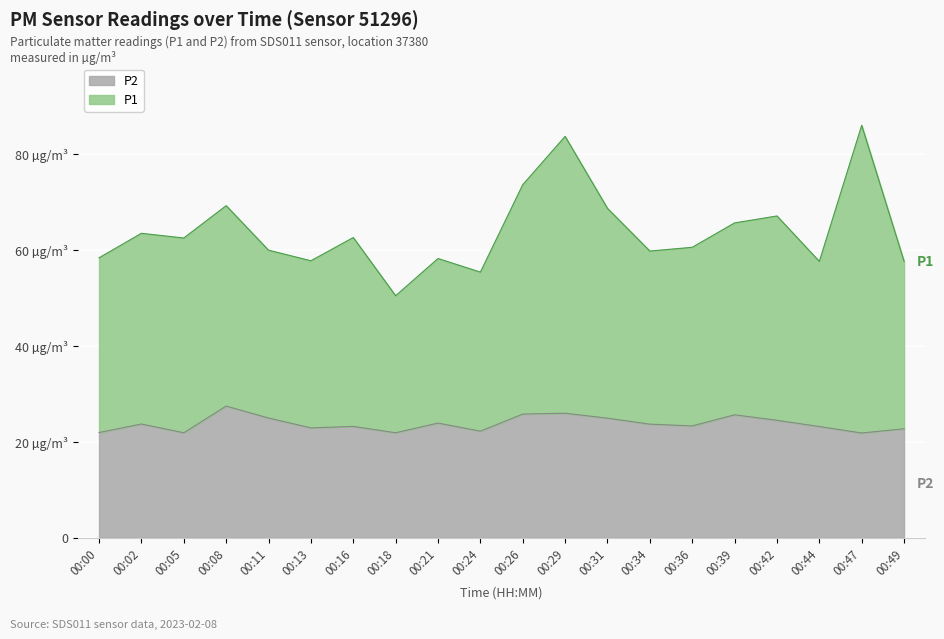

Which label corresponds to the largest value in the chart?

00:47